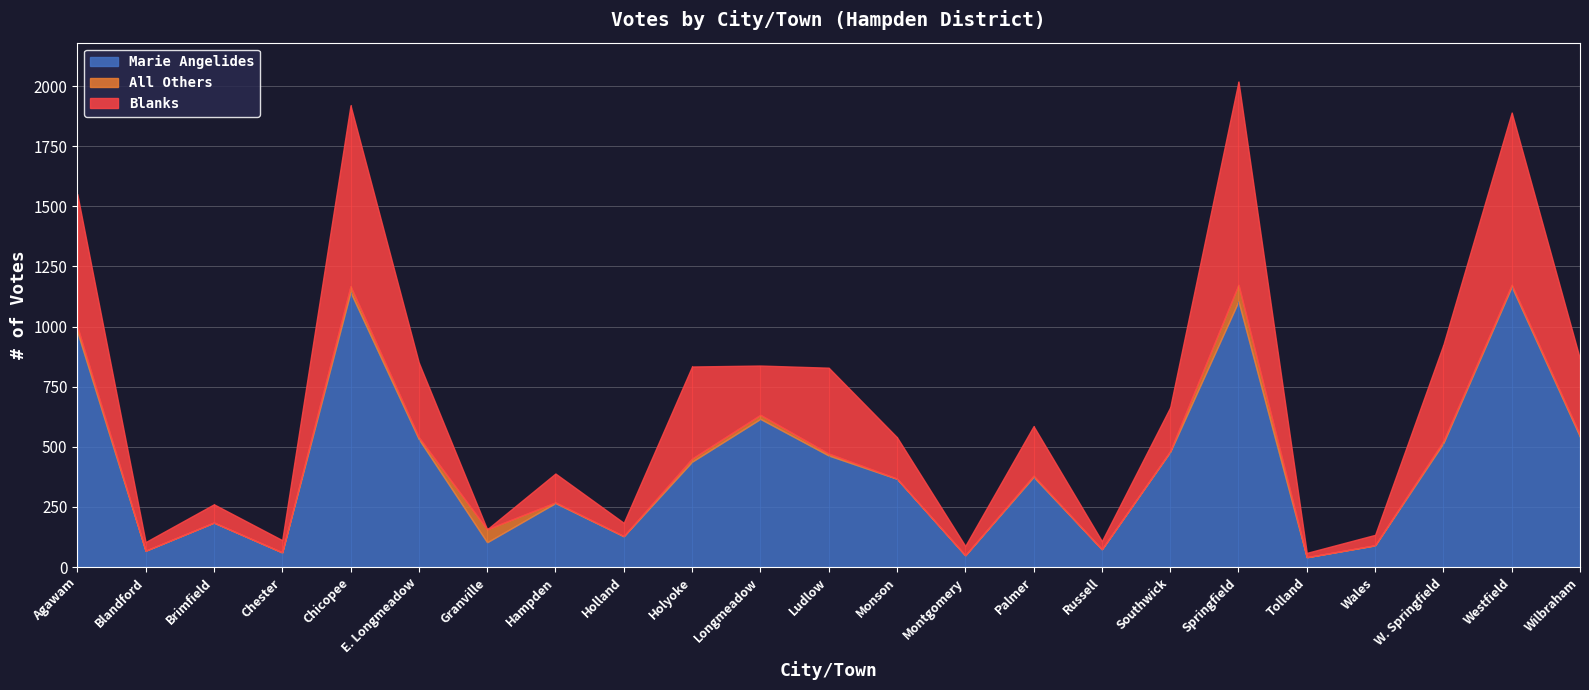

What is the sum of the Blanks values at Chicopee and Monson?

924